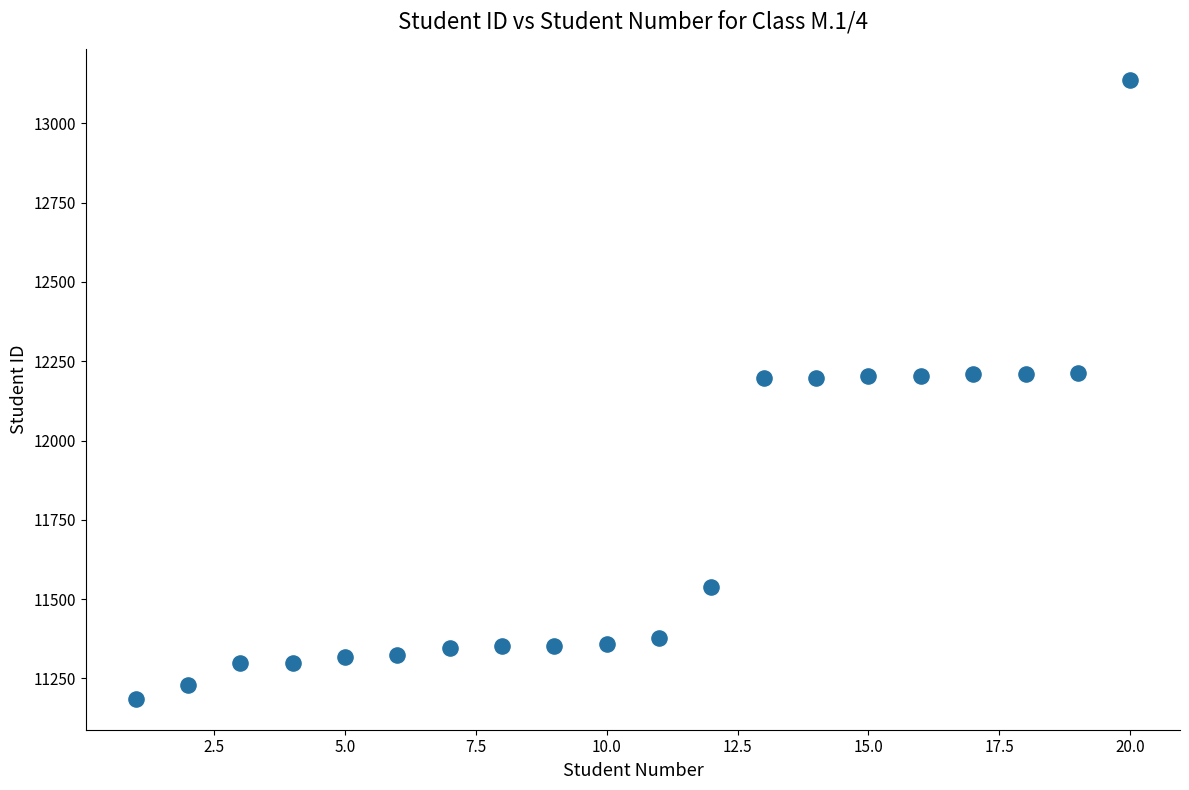

What is the range of X values (max minus min)?

19